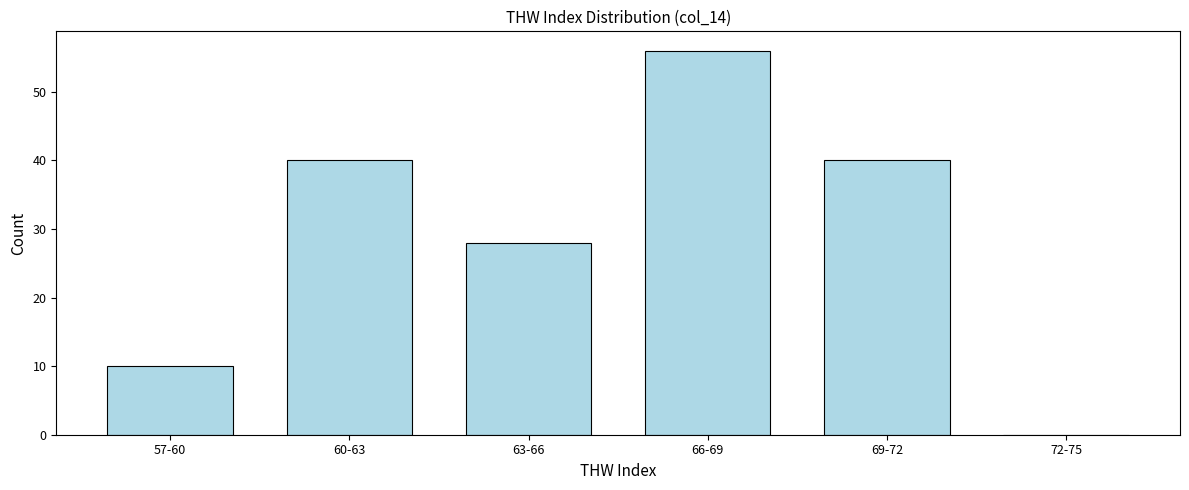

Reading left to right, what are all the values shown in this chart?

57-60=10	60-63=40	63-66=28	66-69=56	69-72=40	72-75=0